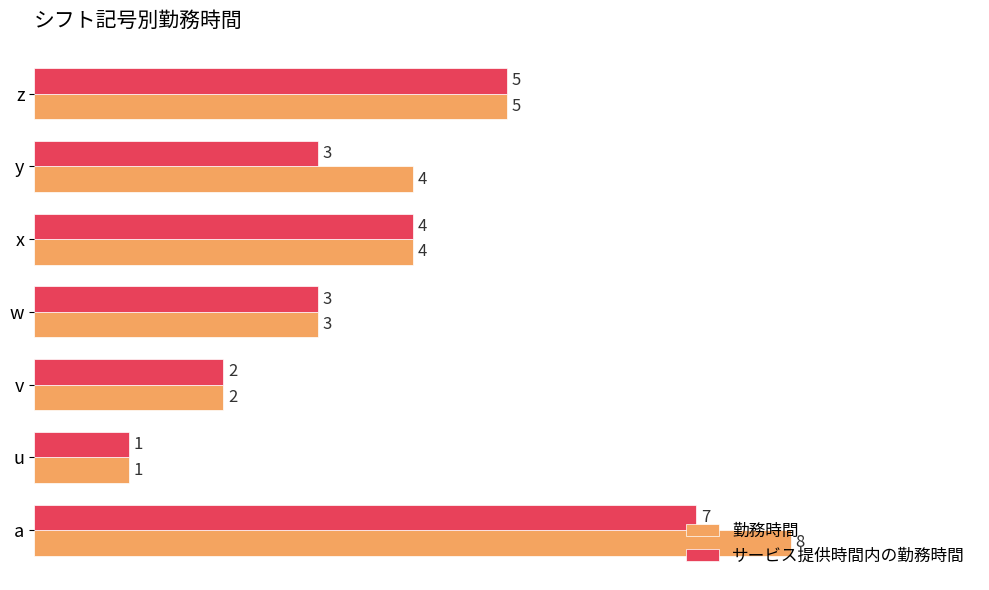

Which series has the widest spread of values?

勤務時間